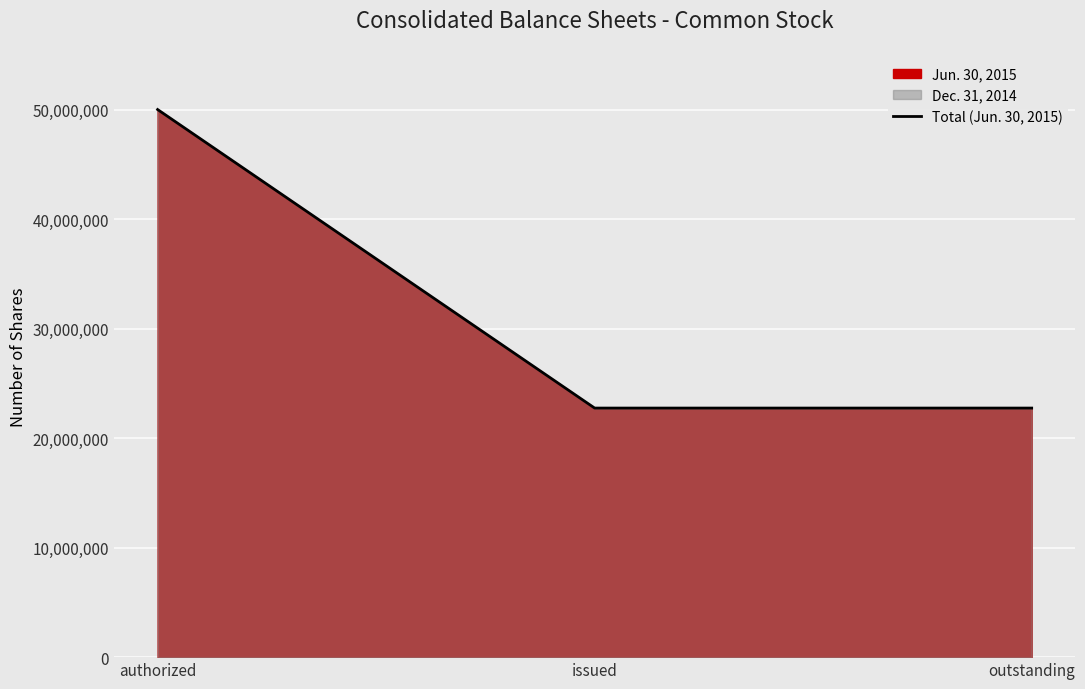

Approximately how many times larger is the value at issued compared to outstanding?

1.0